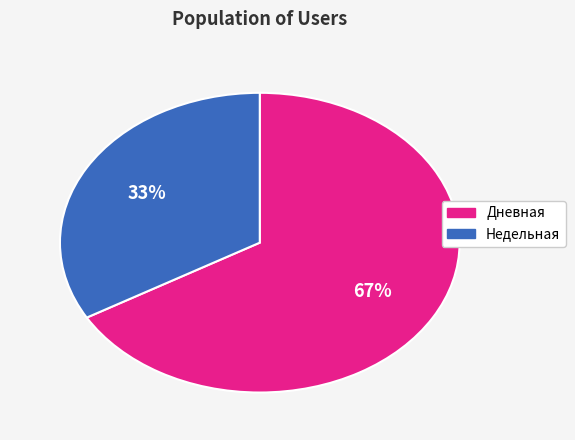

How many segments does this pie chart have?

2